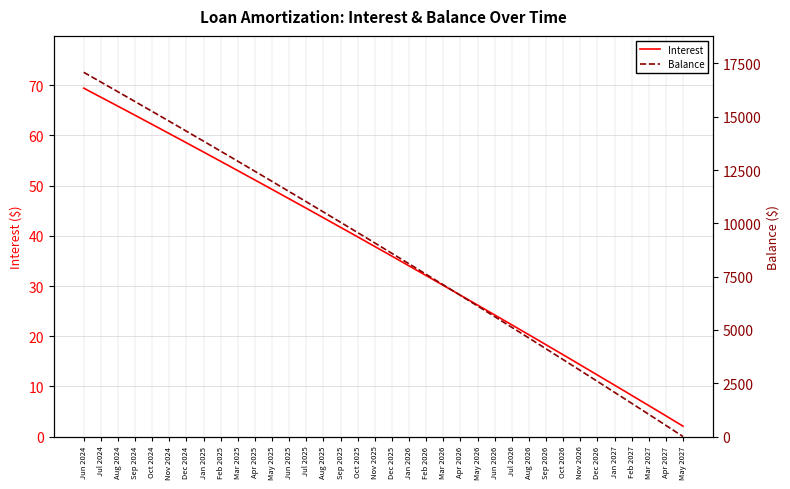

True or false: Balance and Interest cross at least once.

False